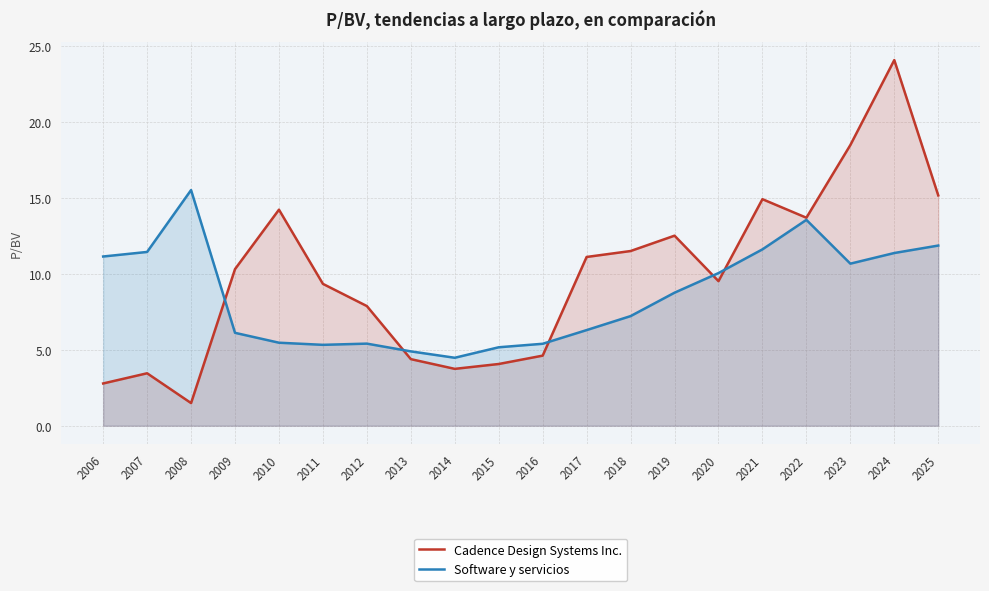

How many values in the Cadence Design Systems Inc. series exceed 10?

10